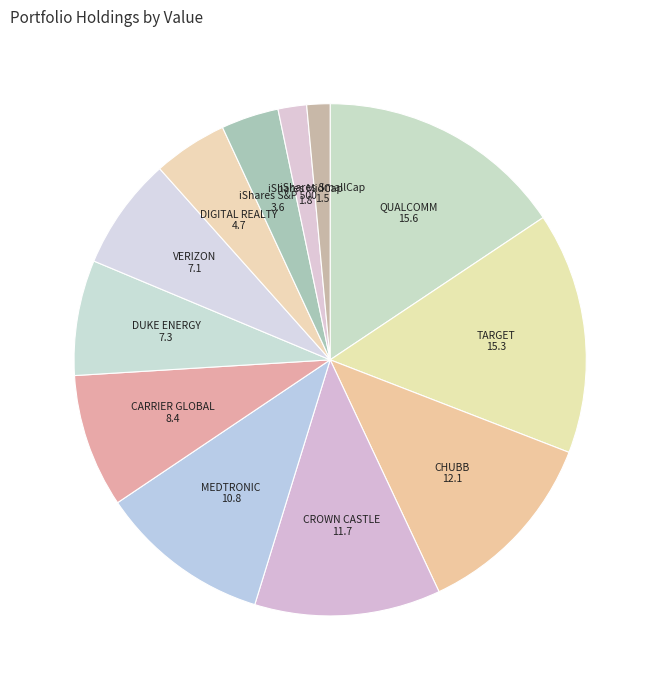

How many slices are in this pie chart?

12